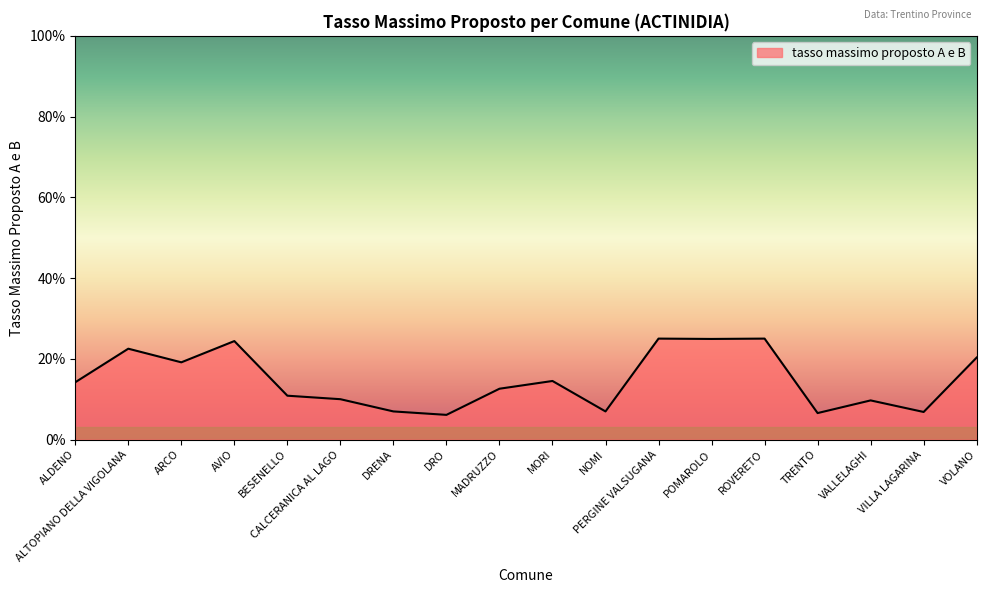

Count the number of categories in the chart.

18